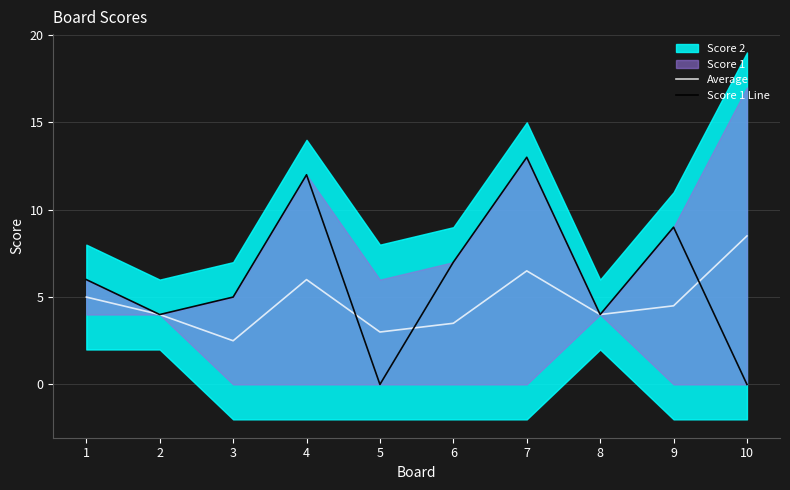

At which label does Score 1 Line reach its minimum?

5